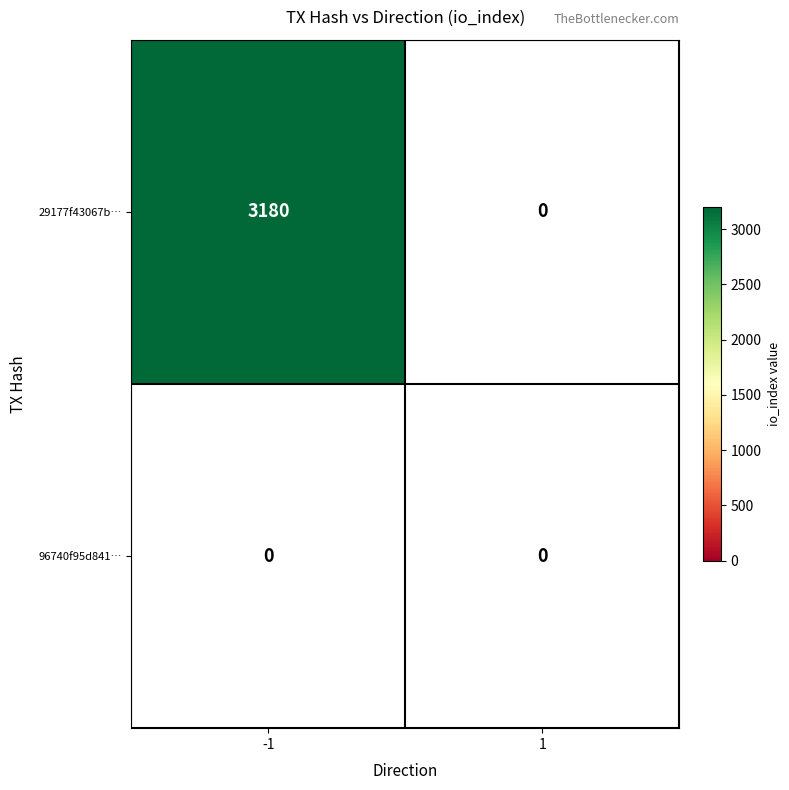

At how many categories does at least one series exceed 598?

1